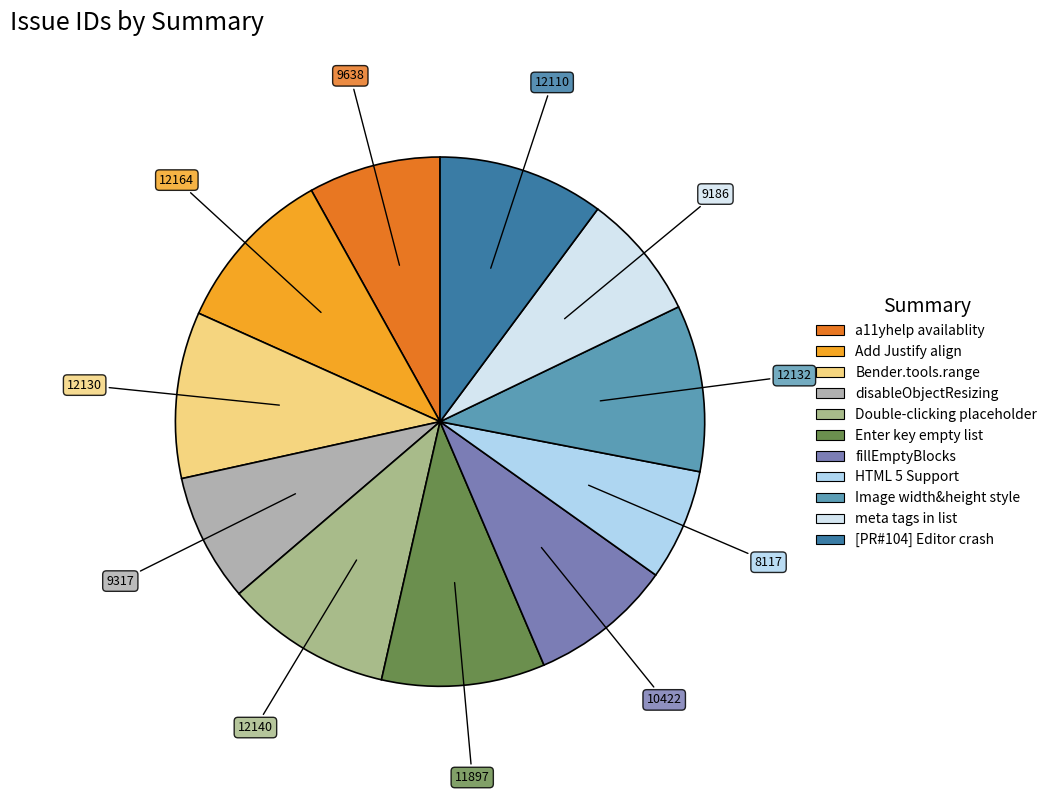

Is there a majority slice in this chart?

No